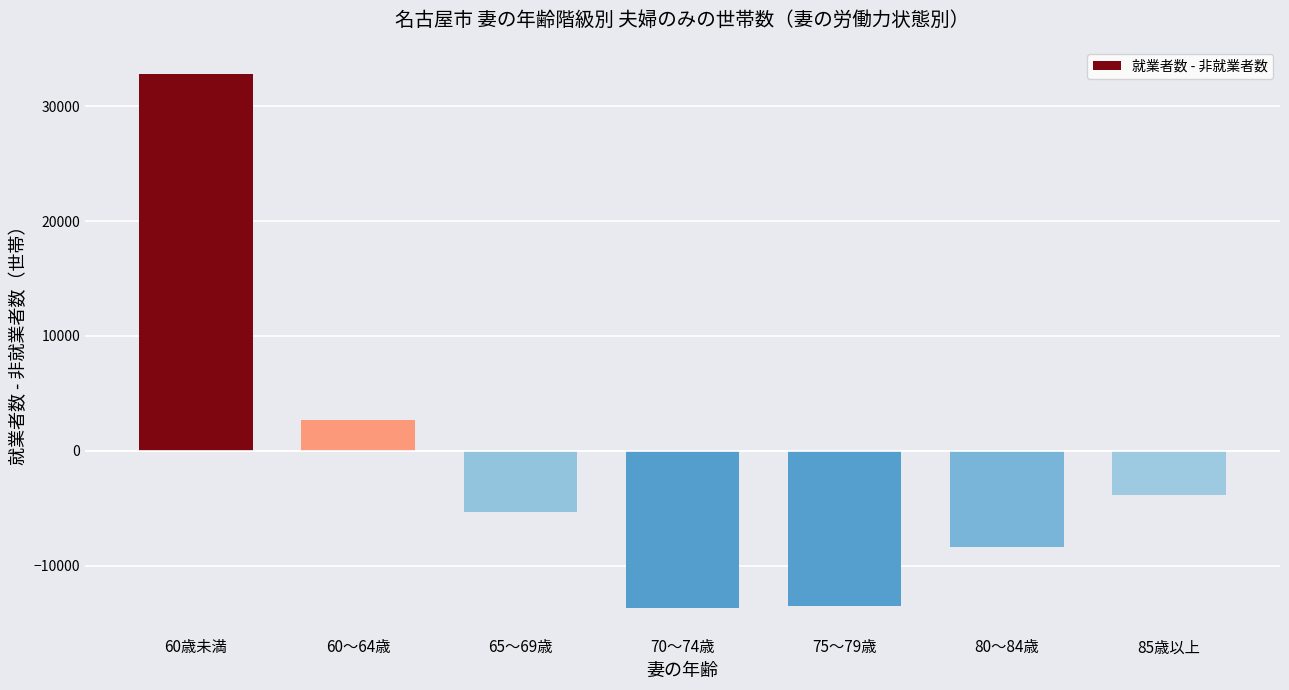

Which category has the highest value across all series?

60歳未満